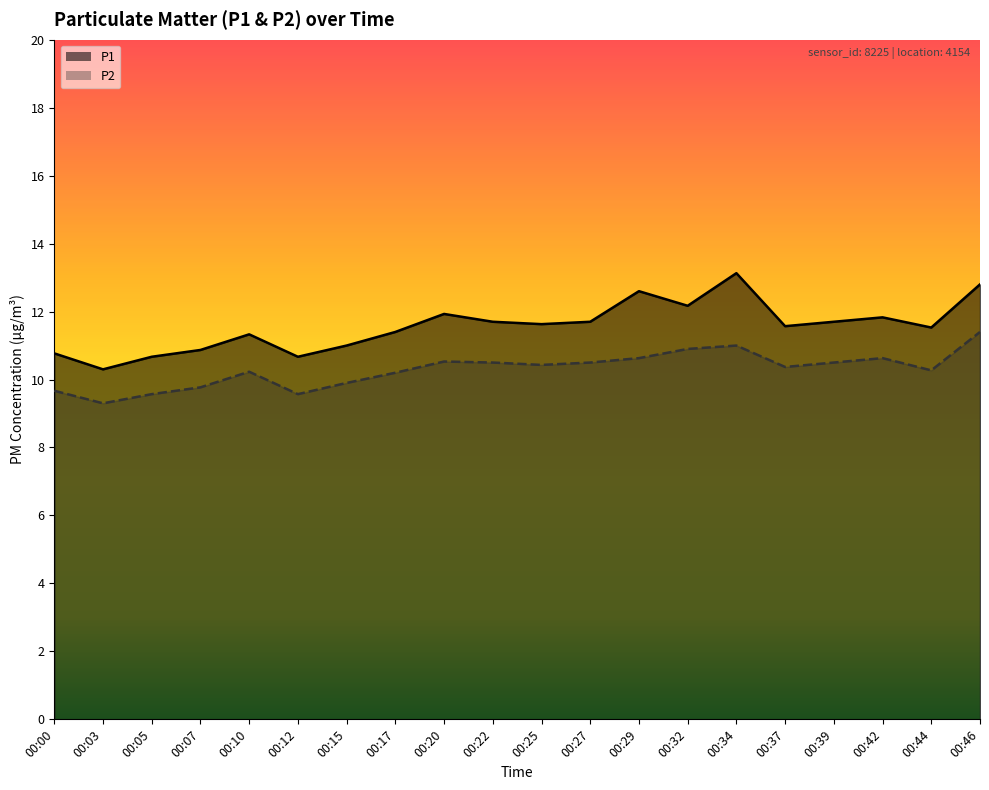

What is the total value across all series at 00:46?

24.2